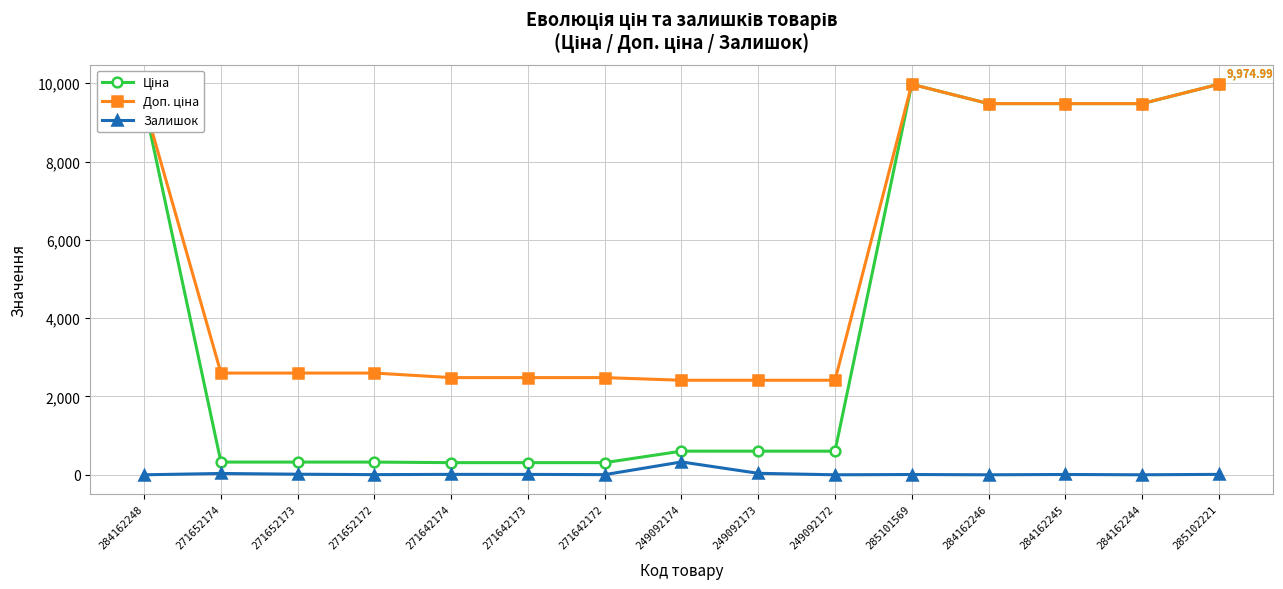

What is the spread (max minus min) of values at 271642173?

2472.4